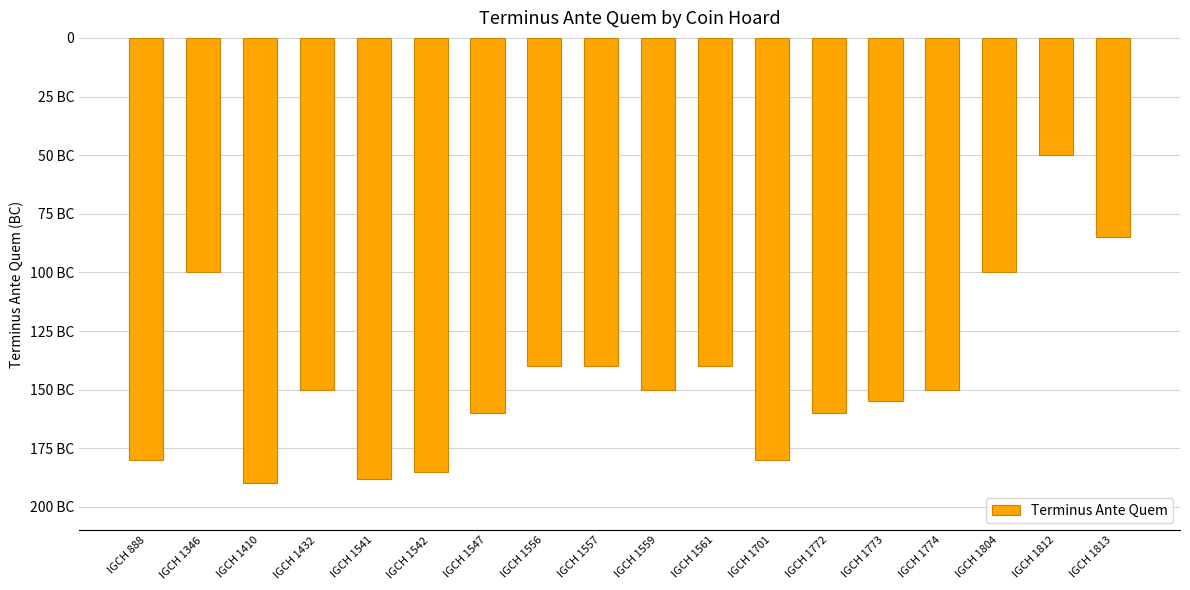

Are the bars horizontal?

No